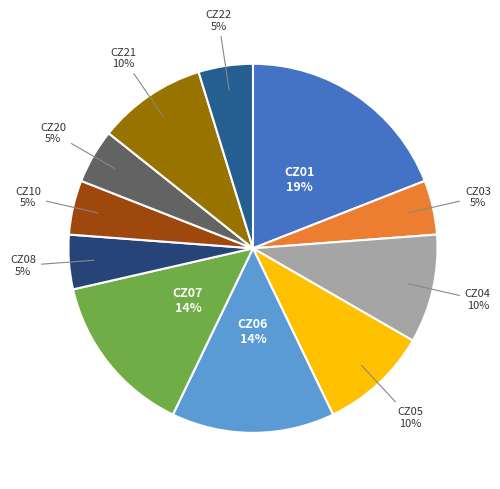

Count the number of slices in the pie.

11